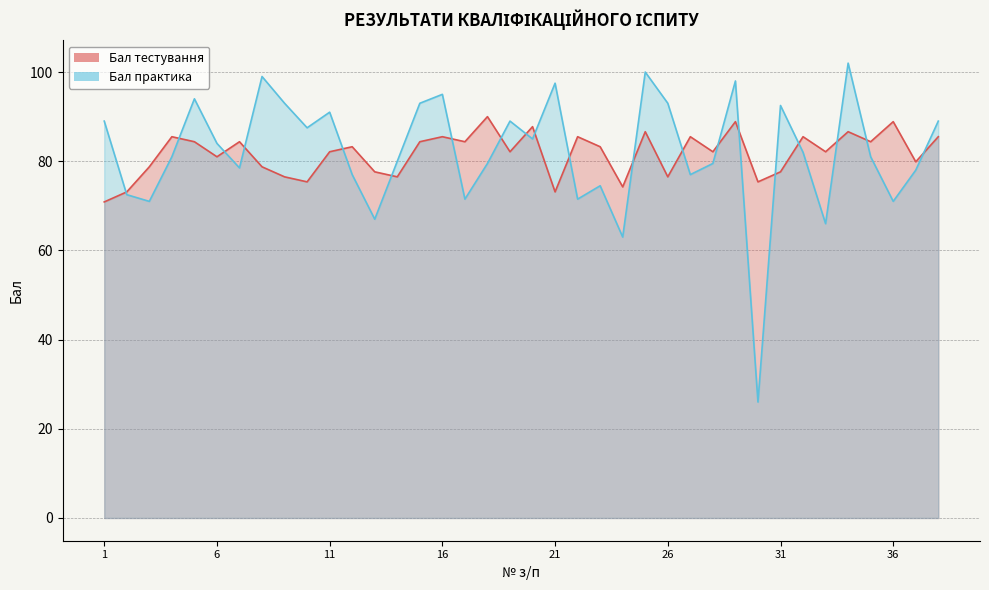

List the labels in order of Бал практика value, largest first.

34, 25, 8, 29, 21, 16, 5, 9, 15, 26, 31, 11, 1, 19, 38, 10, 20, 6, 32, 4, 35, 14, 18, 28, 7, 37, 12, 27, 23, 2, 17, 22, 3, 36, 13, 33, 24, 30